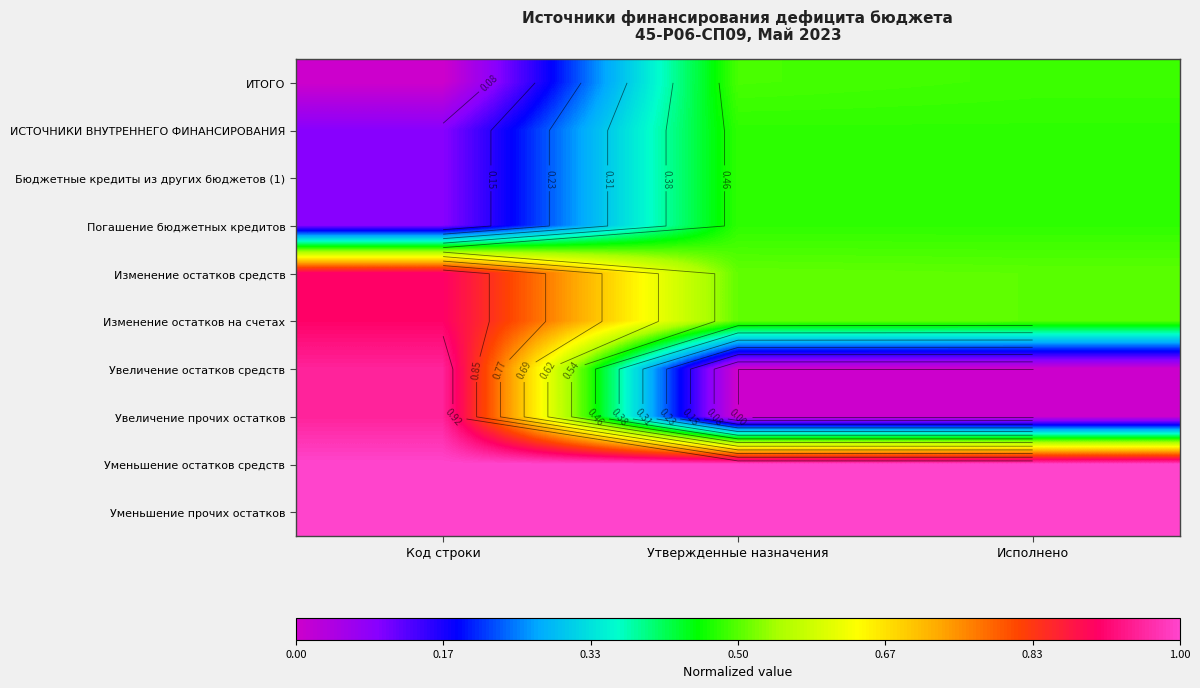

The Изменение остатков на счетах series shows 0.9 at Код строки. True or false?

True